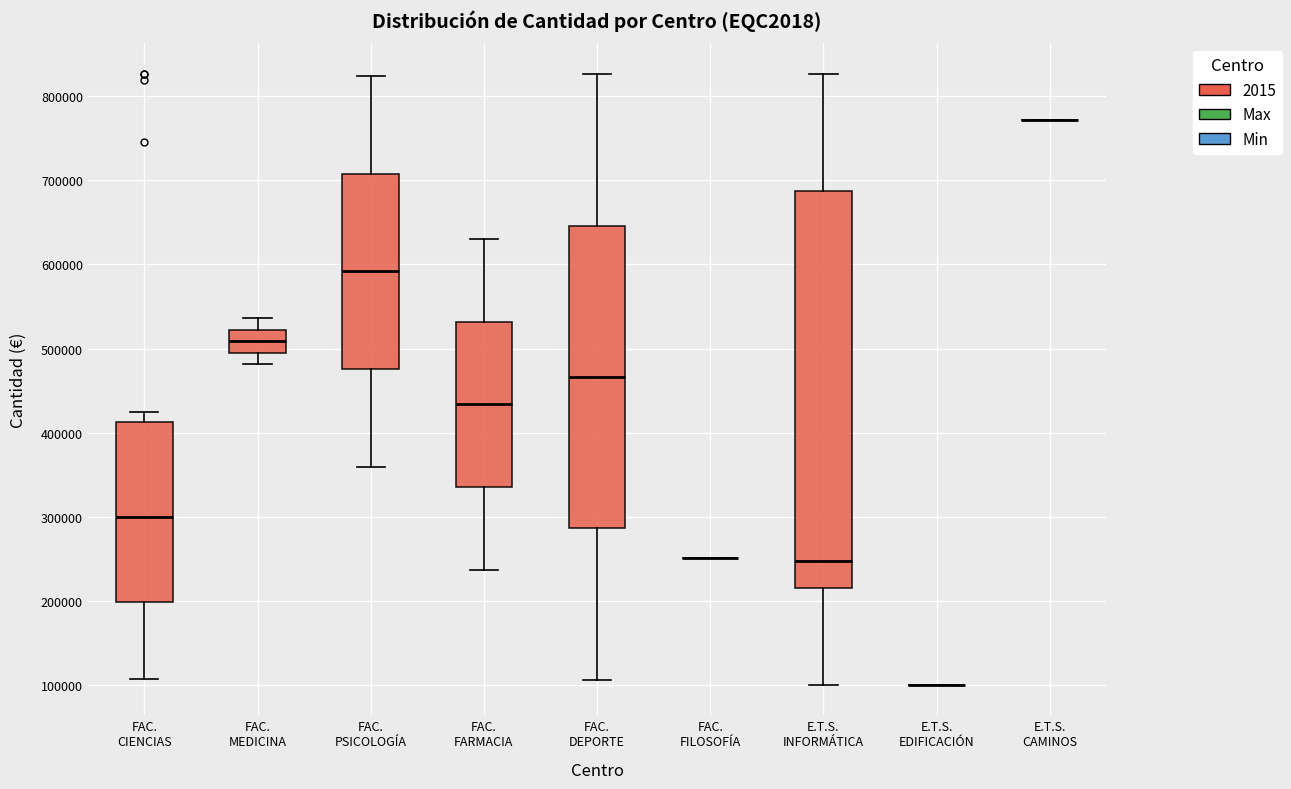

Reading left to right, read every box against the y-axis: the position of its median line, the range the box covers, and the ends of its whiskers. The values are not printed on the chart, so give them approximately, as read against the axis.

FAC. CIENCIAS: median 300000, box 200000 to 410000, whiskers 110000 to 430000
FAC. MEDICINA: median 510000, box 500000 to 520000, whiskers 480000 to 540000
FAC. PSICOLOGÍA: median 590000, box 480000 to 710000, whiskers 360000 to 820000
FAC. FARMACIA: median 430000, box 340000 to 530000, whiskers 240000 to 630000
FAC. DEPORTE: median 470000, box 290000 to 650000, whiskers 110000 to 830000
FAC. FILOSOFÍA: box collapsed to a line at 250000, whiskers 250000 to 250000
E.T.S. INFORMÁTICA: median 250000, box 220000 to 690000, whiskers 100000 to 830000
E.T.S. EDIFICACIÓN: box collapsed to a line at 100000, whiskers 100000 to 100000
E.T.S. CAMINOS: box collapsed to a line at 770000, whiskers 770000 to 770000